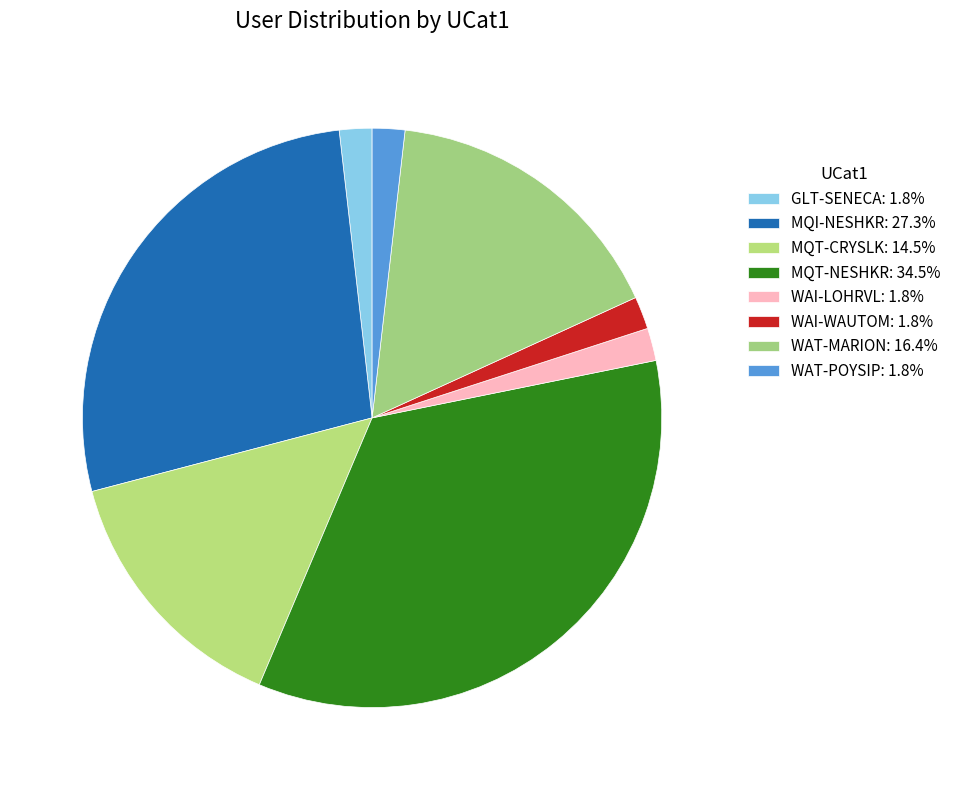

To the nearest percent, what portion does MQI-NESHKR represent?

27%